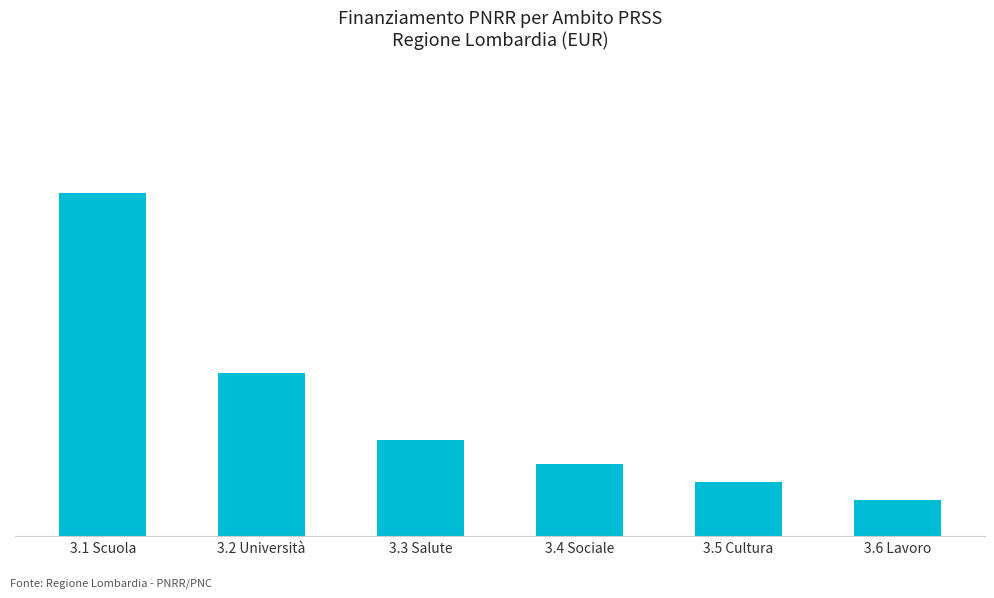

What is the minimum value shown in the chart?

96000